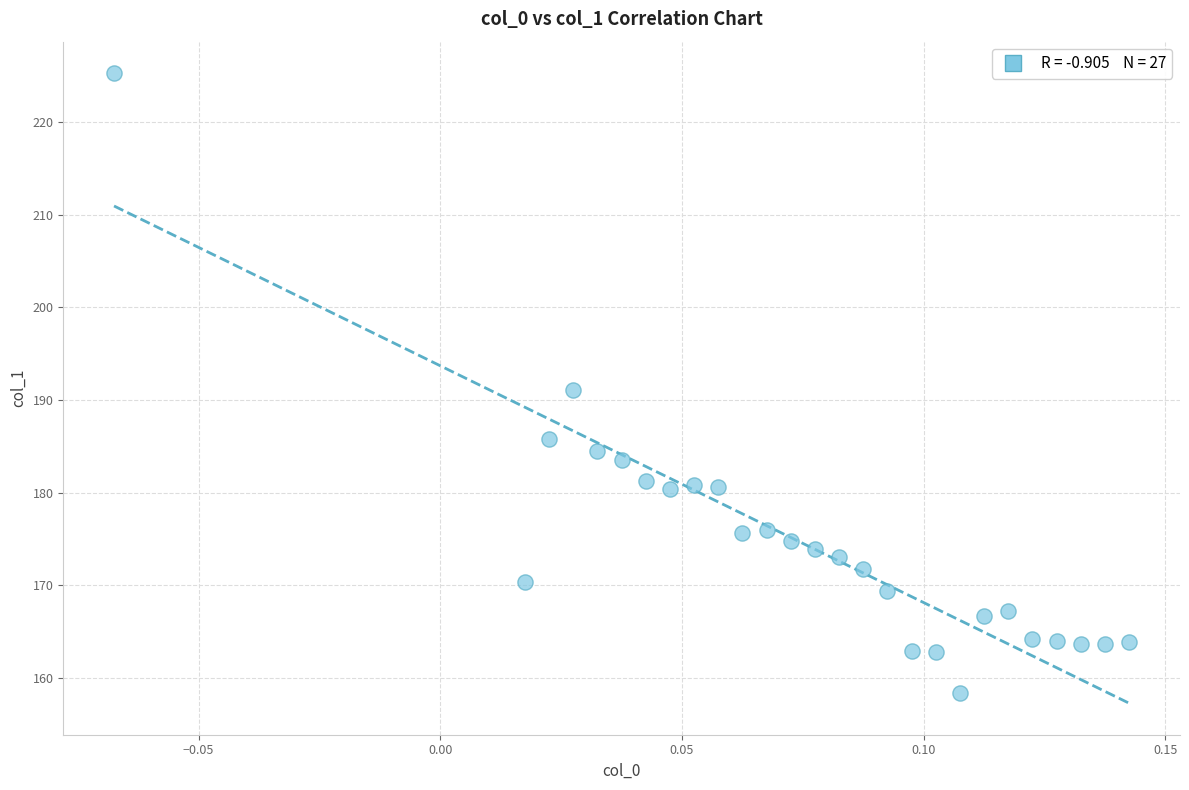

How many data points are displayed?

27